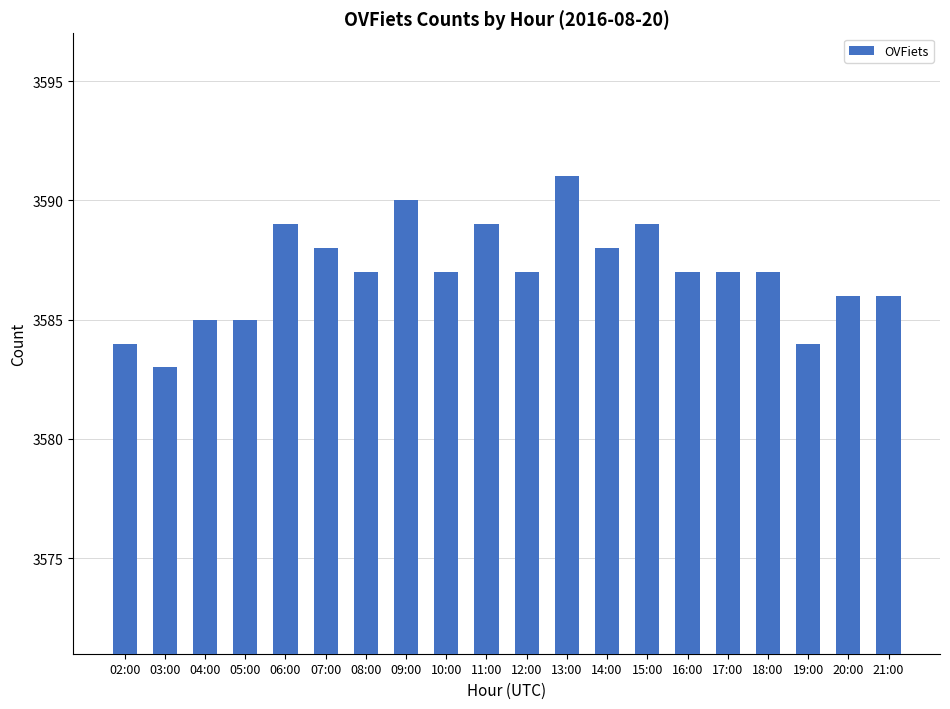

What is the maximum value shown in the chart?

3591